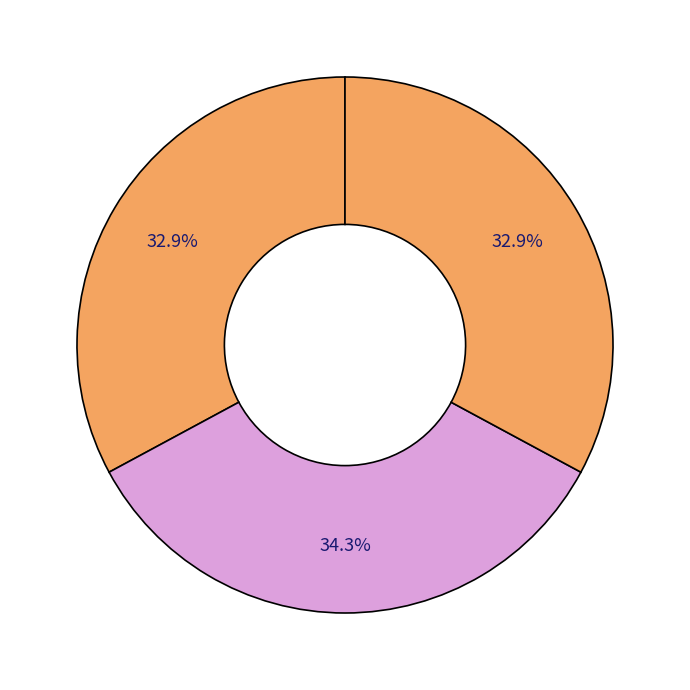

Count the number of slices in the pie.

3